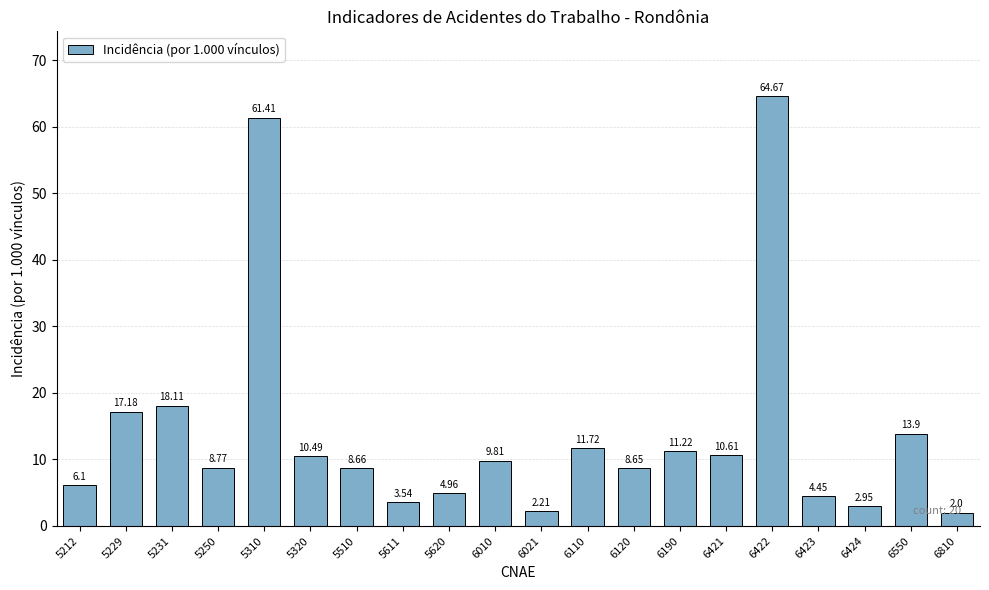

What is the sum of the values at 5310 and 6120?

70.1